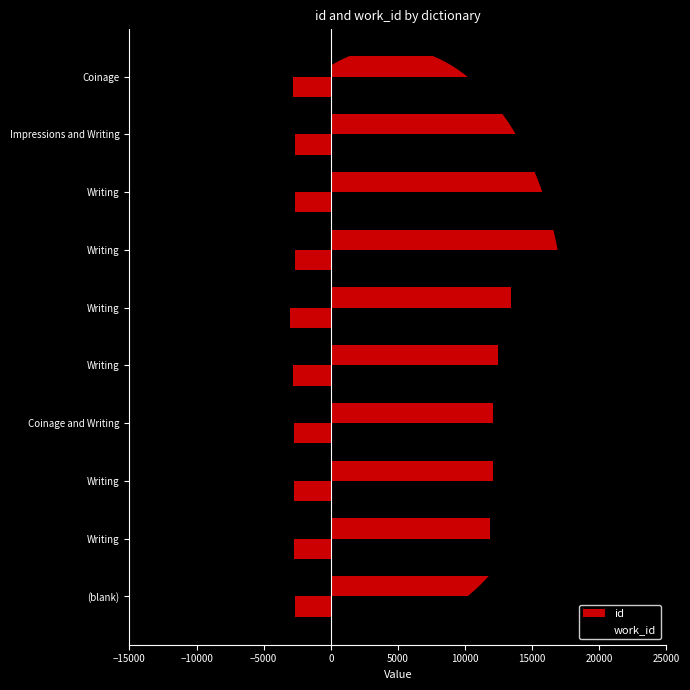

What are all the series names shown in the legend?

id, work_id